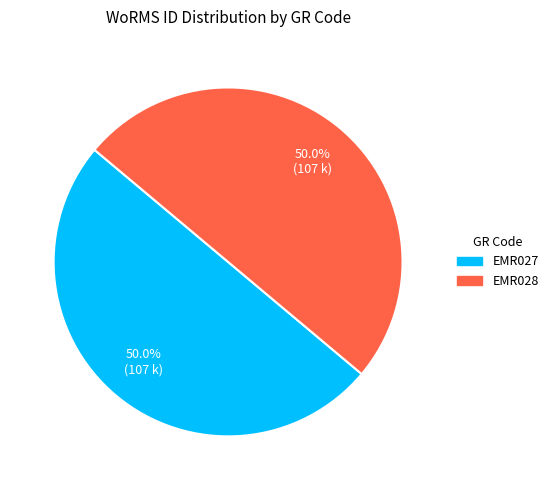

To the nearest percent, what is the average slice percentage?

50%